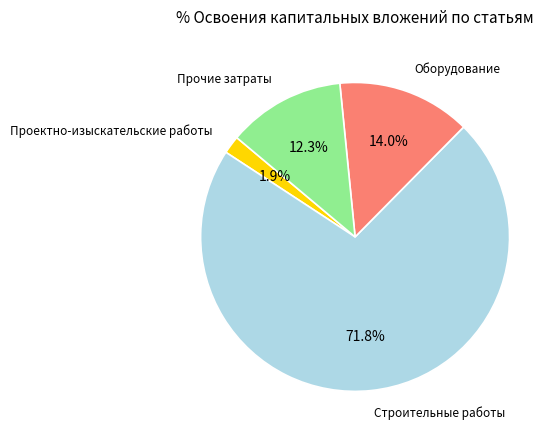

Is there any slice that represents more than half of the pie?

Yes